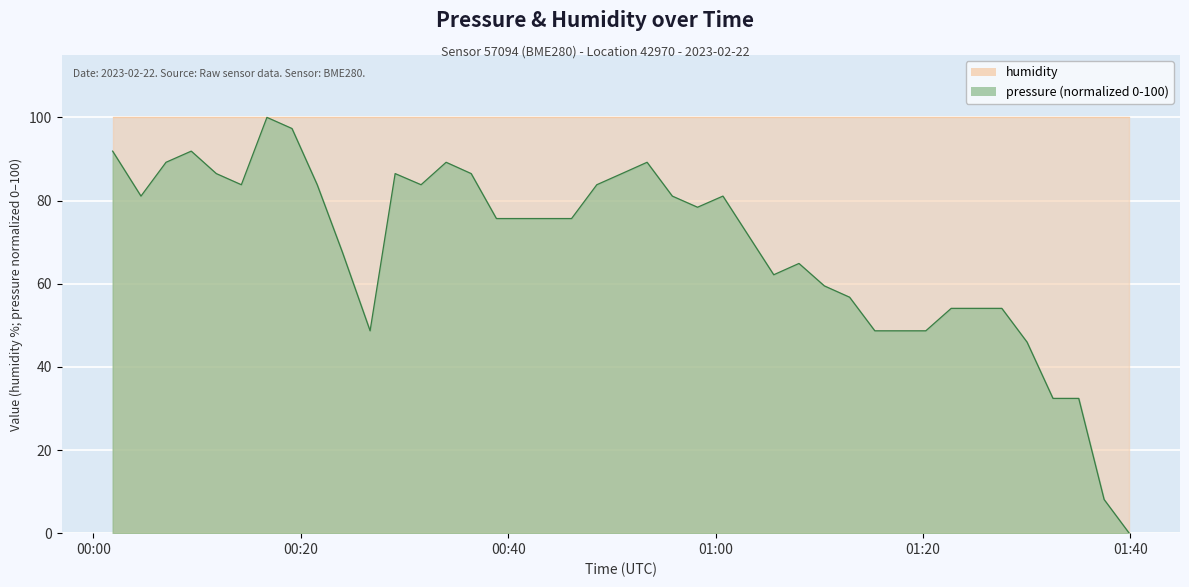

How many data points are less than 75?

17